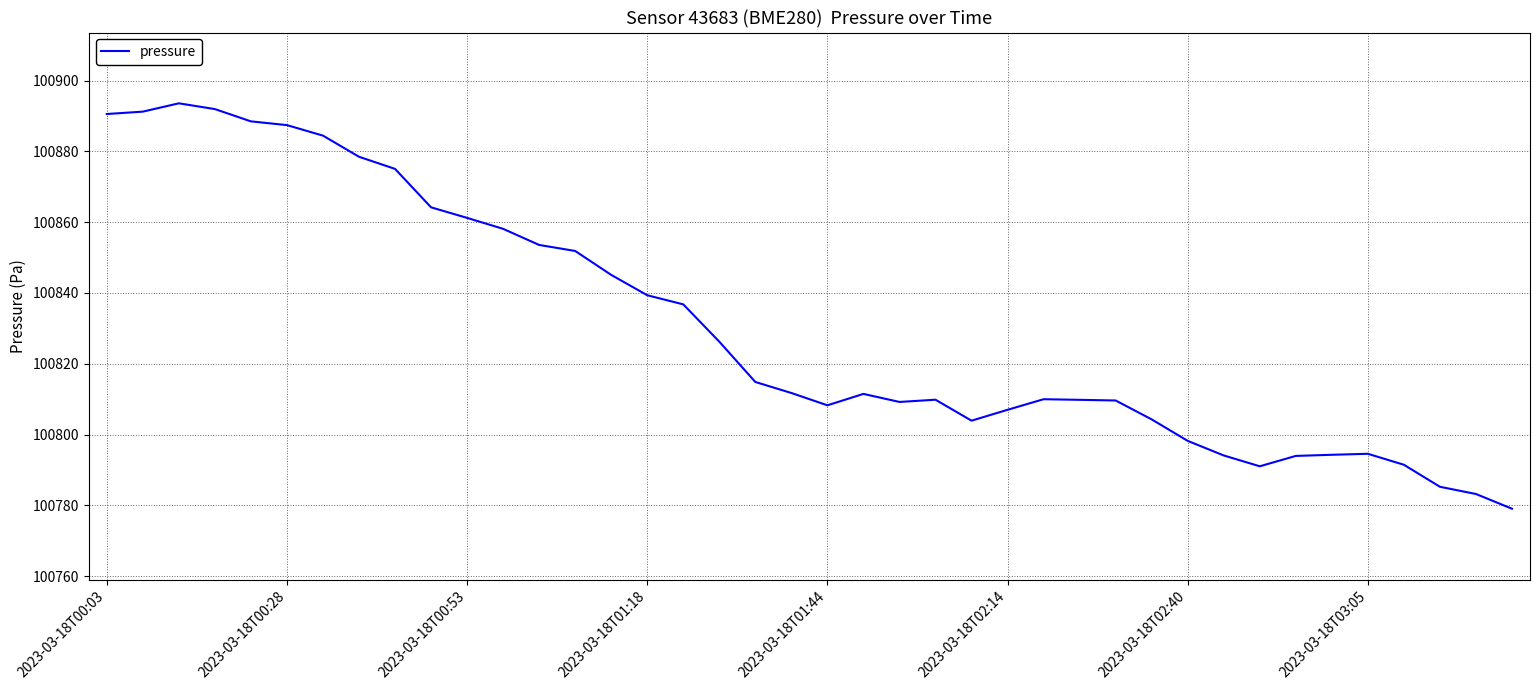

What is the maximum value shown in the chart?

100893.6